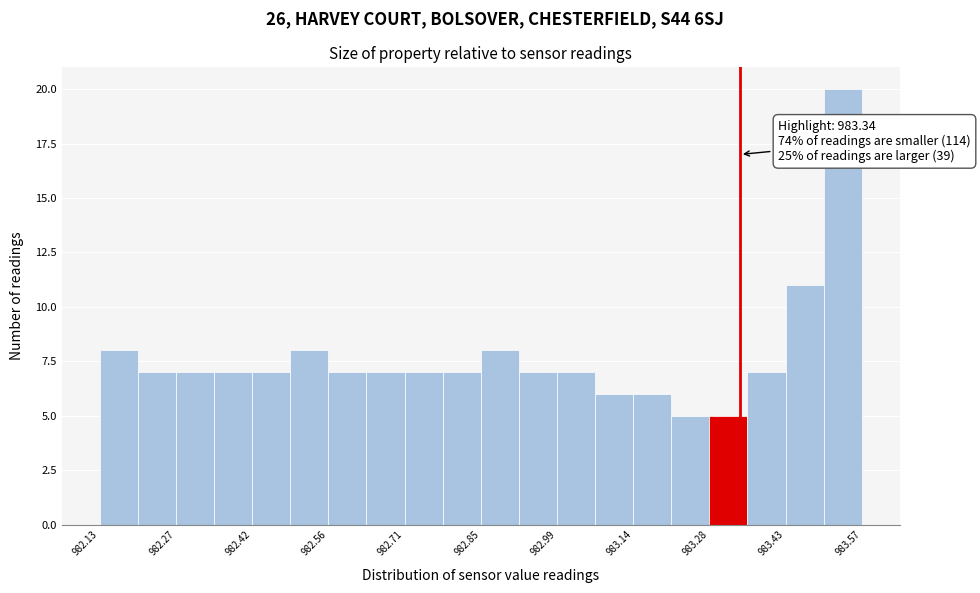

Around what value on the x-axis is the tallest bar? Give the approximate position of its centre, as read against the axis.

983.54